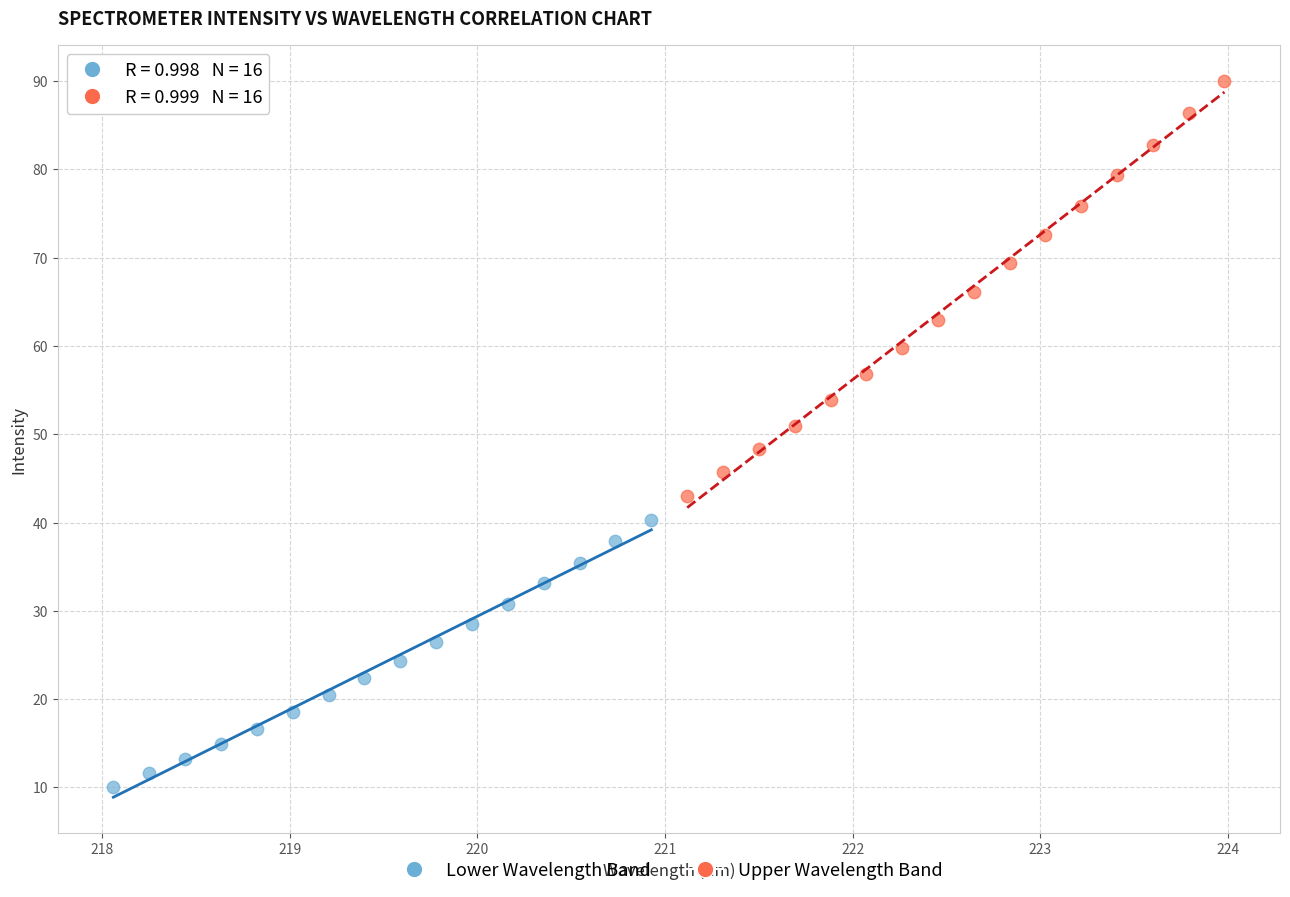

Which series contains the highest Y value?

Upper Wavelength Band